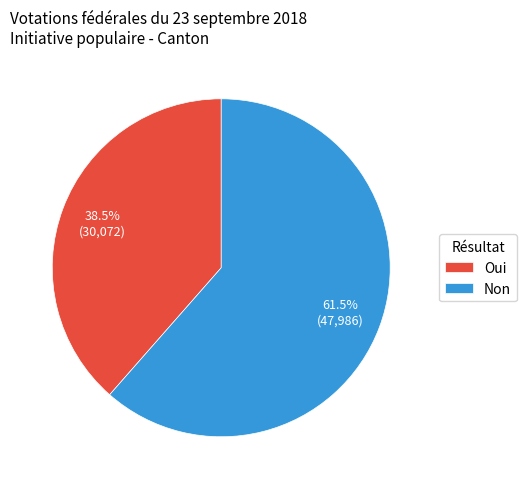

Is it true that Oui is 27% of the pie?

False